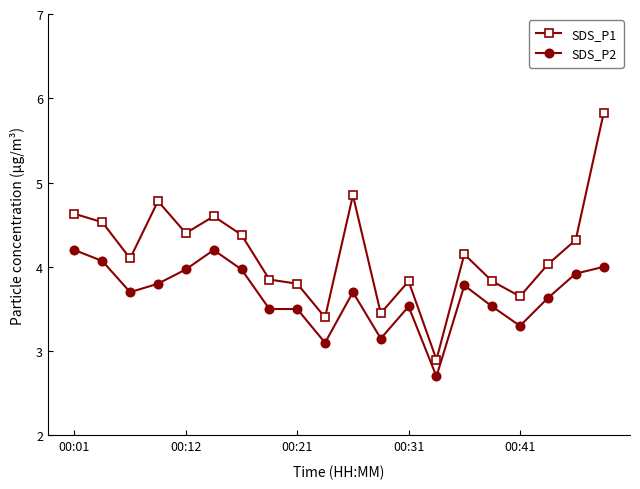

What is the minimum value shown in the chart?

2.7